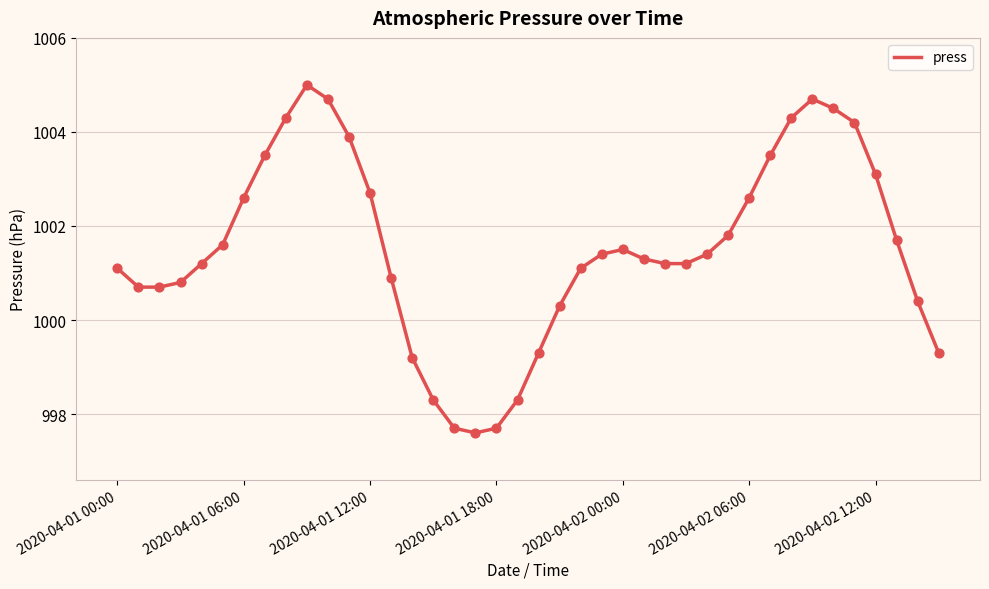

What is the difference between the maximum and minimum values?

7.4